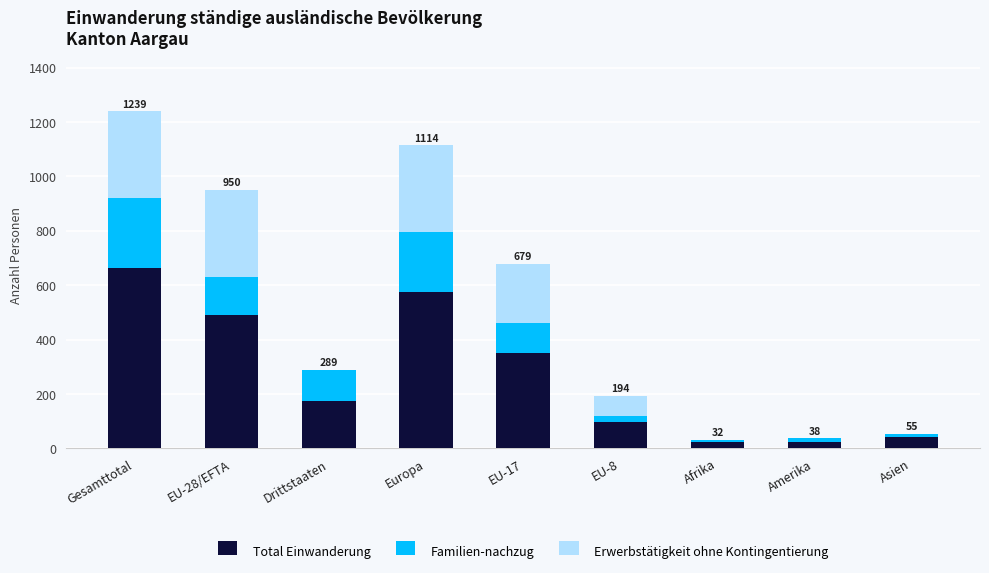

At which label does Total Einwanderung reach its peak?

Gesamttotal